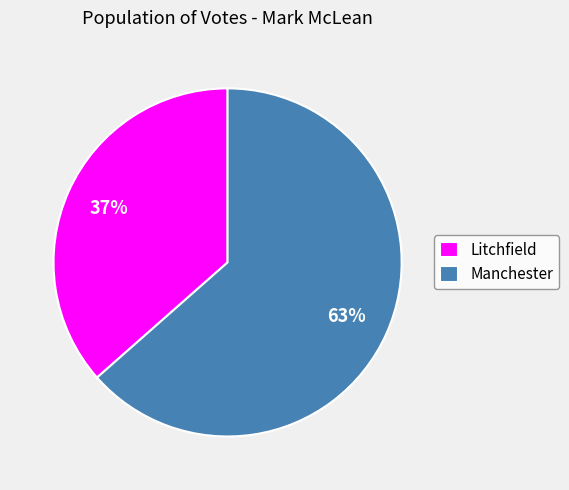

The Litchfield slice represents 28% of the pie. True or false?

False